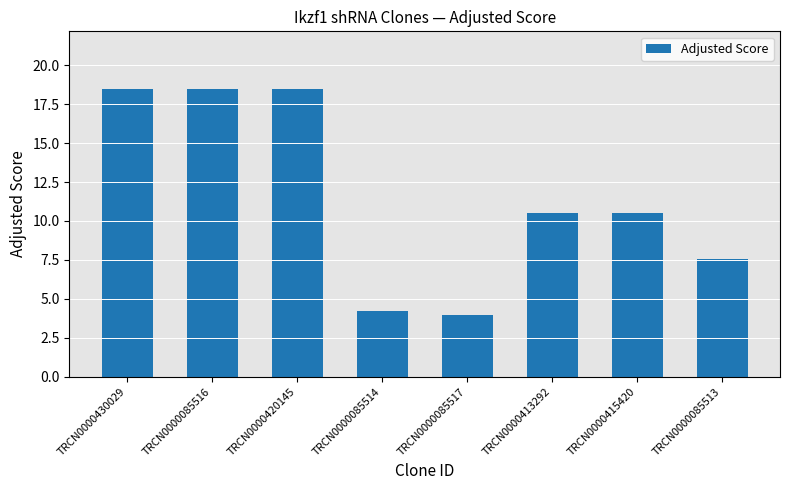

At which label does the data first exceed 10?

TRCN0000430029